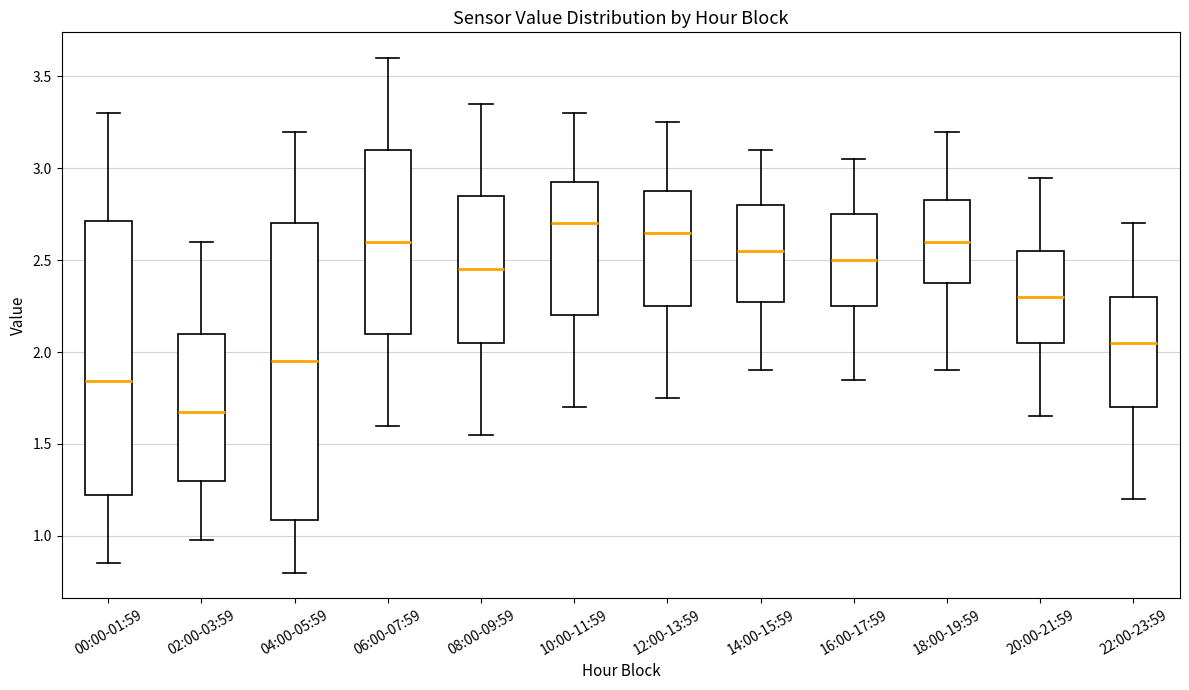

Which box has the highest median line?

10:00-11:59